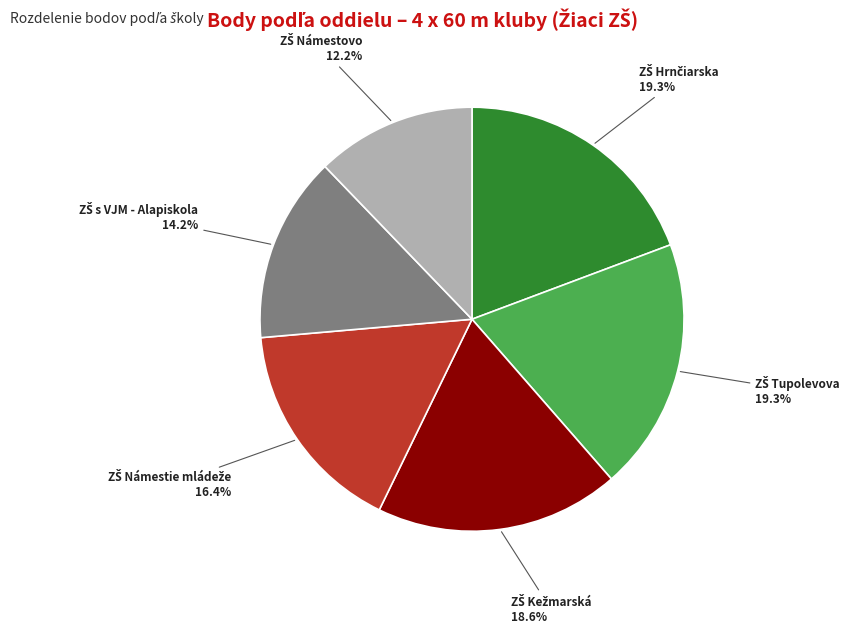

Does any single category account for the majority?

No